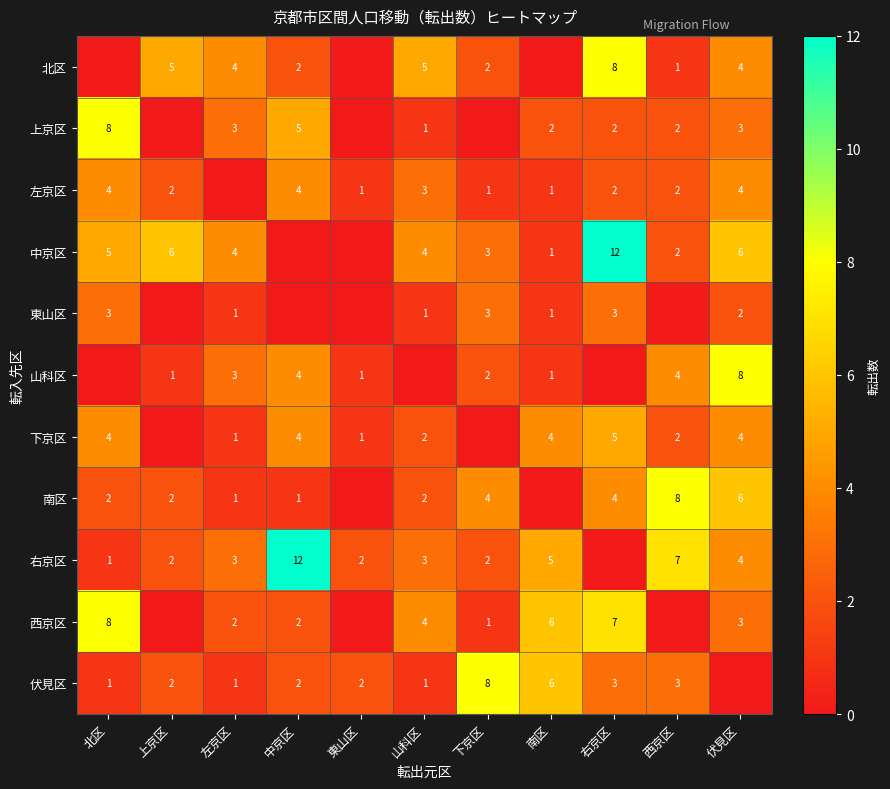

Is the value of 南区 at 西京区 greater than the value of 中京区 at 左京区?

Yes